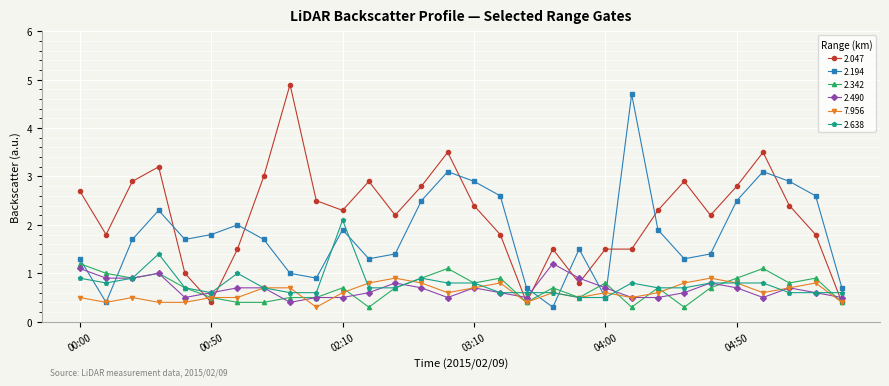

What is the highest value of the 2.490 series?

1.2